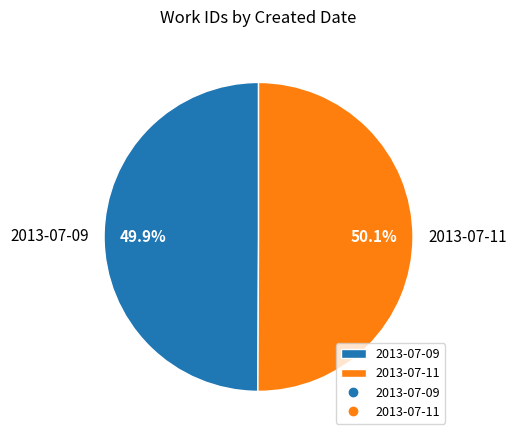

How many slices are in this pie chart?

2